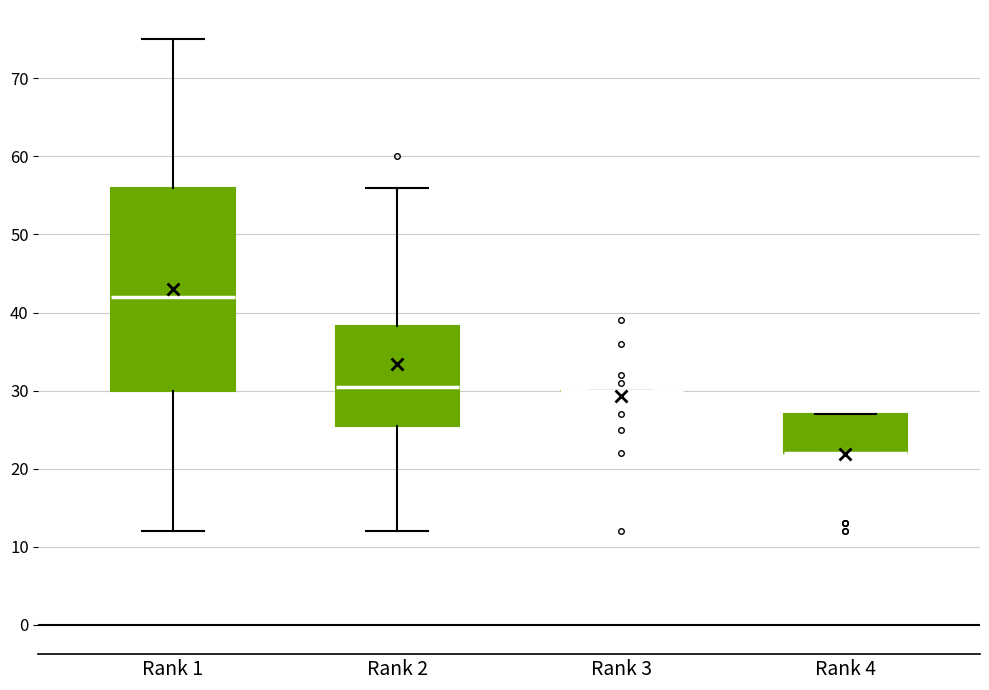

Which box is the tallest, from its lower edge to its upper edge?

Rank 1